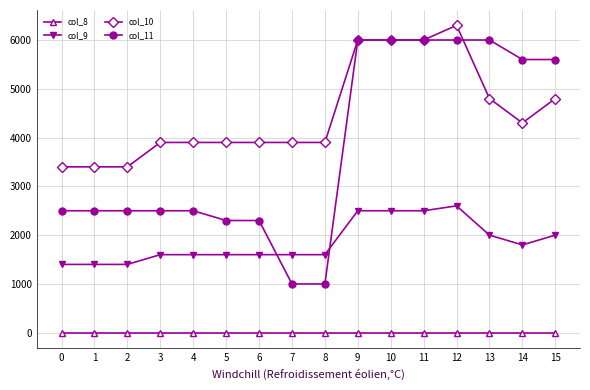

How many values in the col_9 series are below 1600?

3